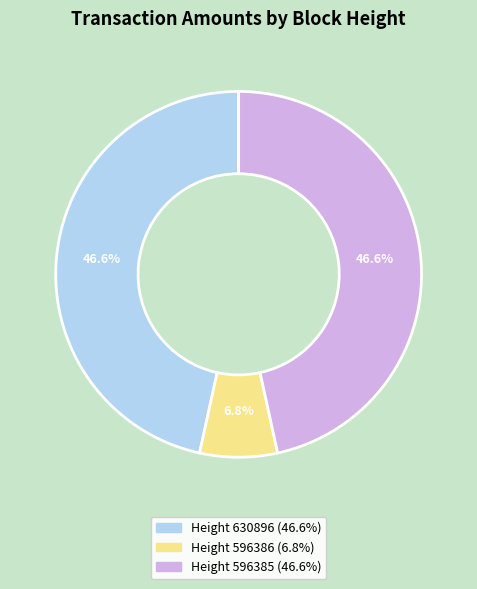

Does any single category account for the majority?

No